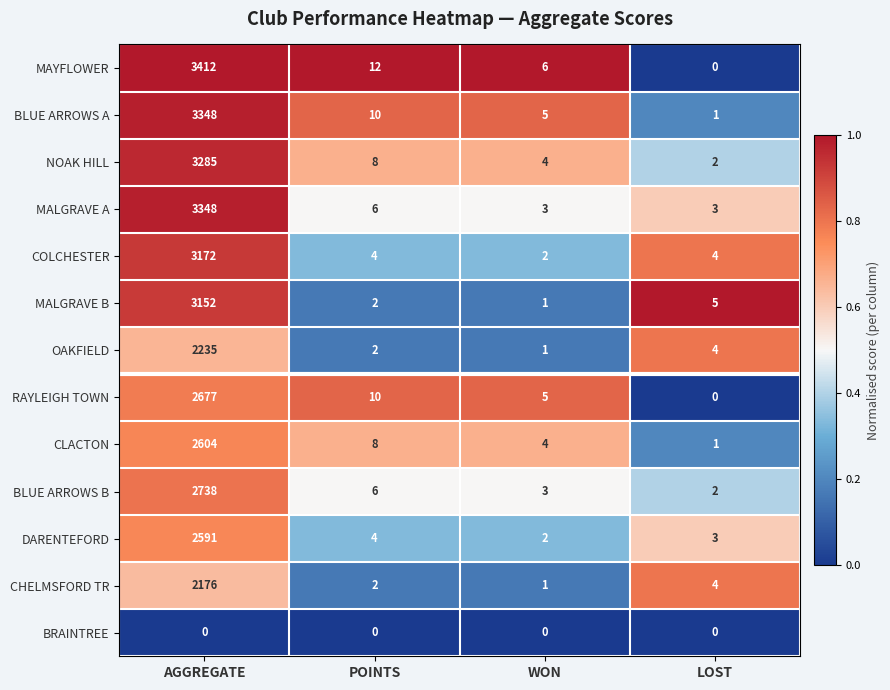

What is the approximate value of DARENTEFORD at AGGREGATE, to the nearest 100?

2600